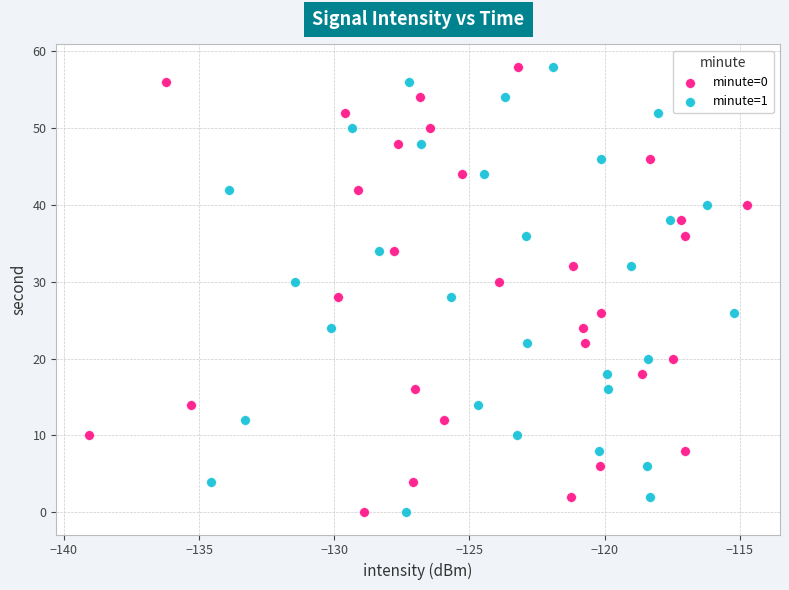

What are all the series names shown in the legend?

minute=0, minute=1